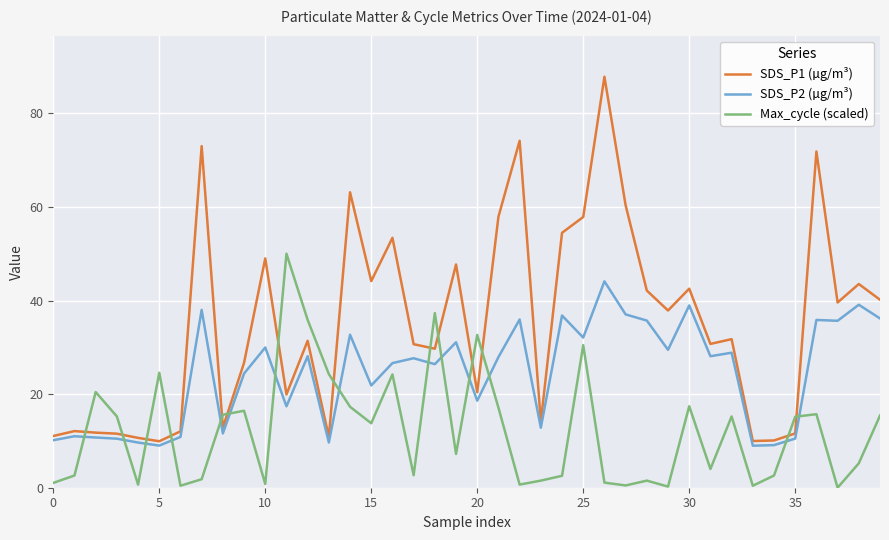

Which series has the largest total across all categories?

SDS_P1 (µg/m³)